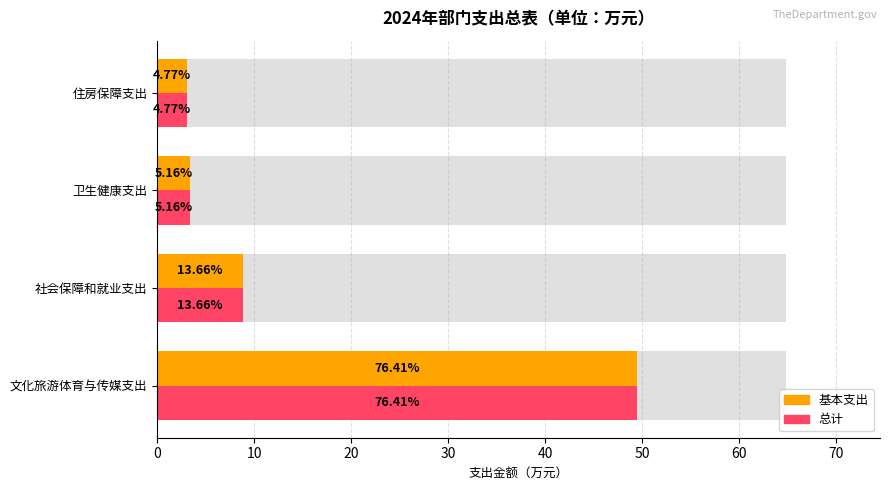

Which series has the largest range (max minus min)?

基本支出